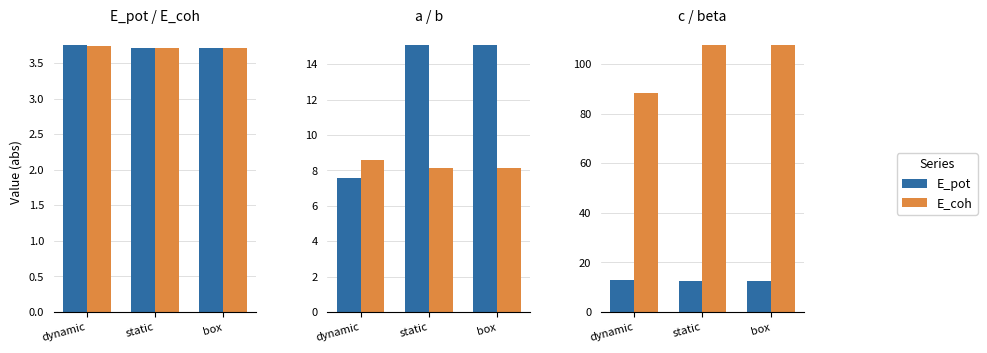

Is the value of c at static greater than the value of E_pot at dynamic?

Yes